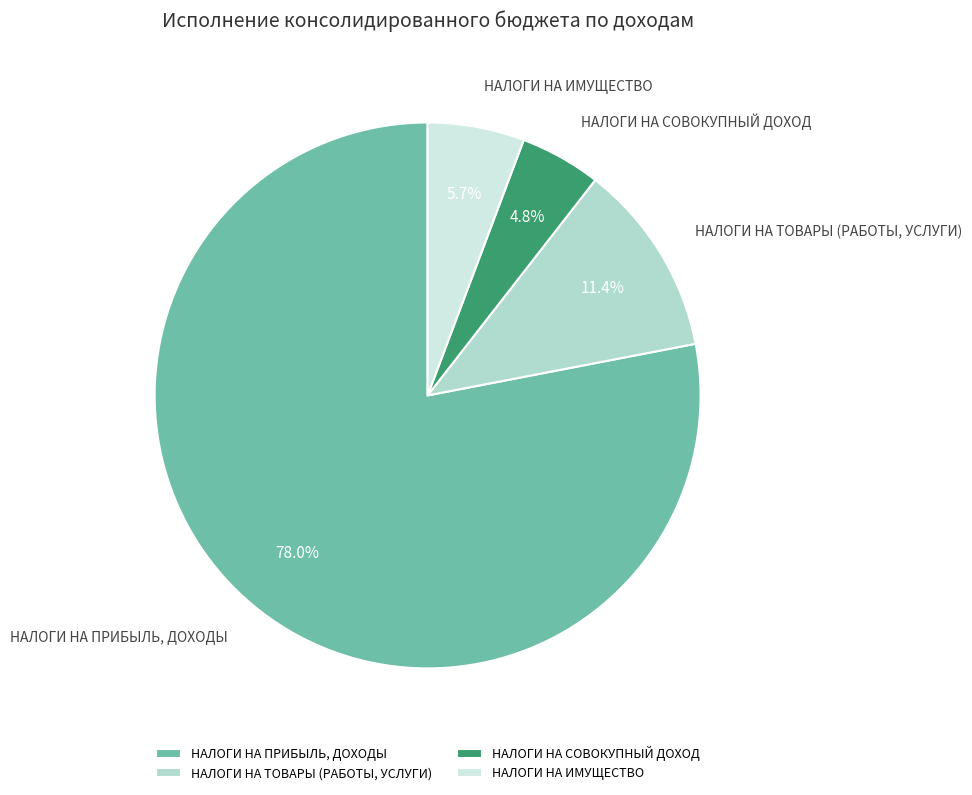

To the nearest percent, what portion does НАЛОГИ НА СОВОКУПНЫЙ ДОХОД represent?

5%